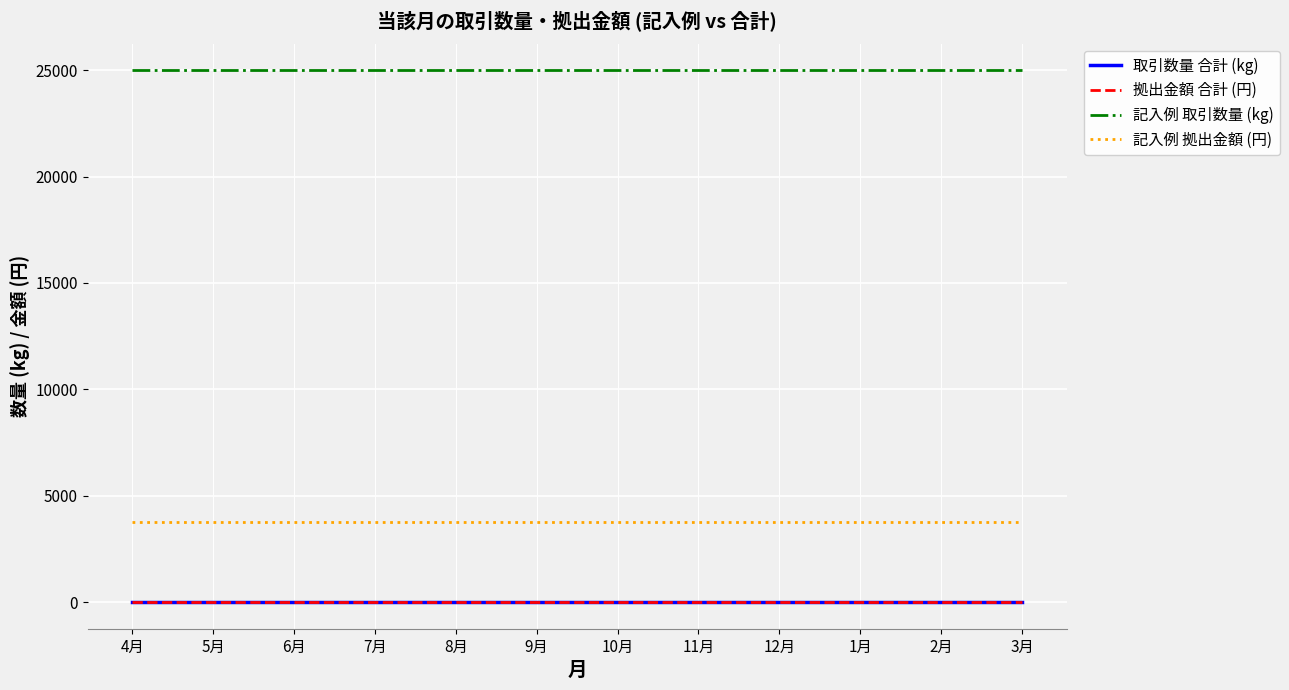

List the labels in order of 取引数量 合計 (kg) value, largest first.

4月, 5月, 6月, 7月, 8月, 9月, 10月, 11月, 12月, 1月, 2月, 3月